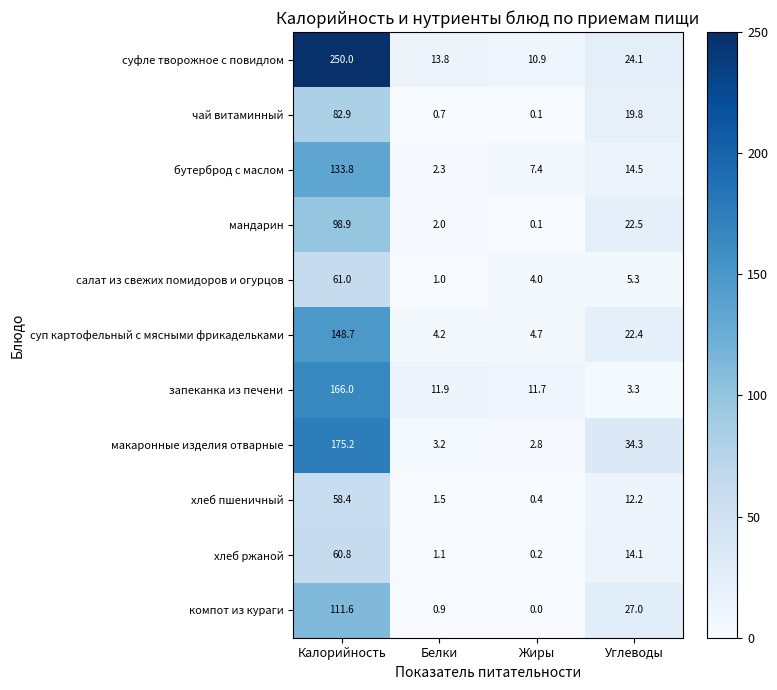

Count the number of data series in this chart.

11